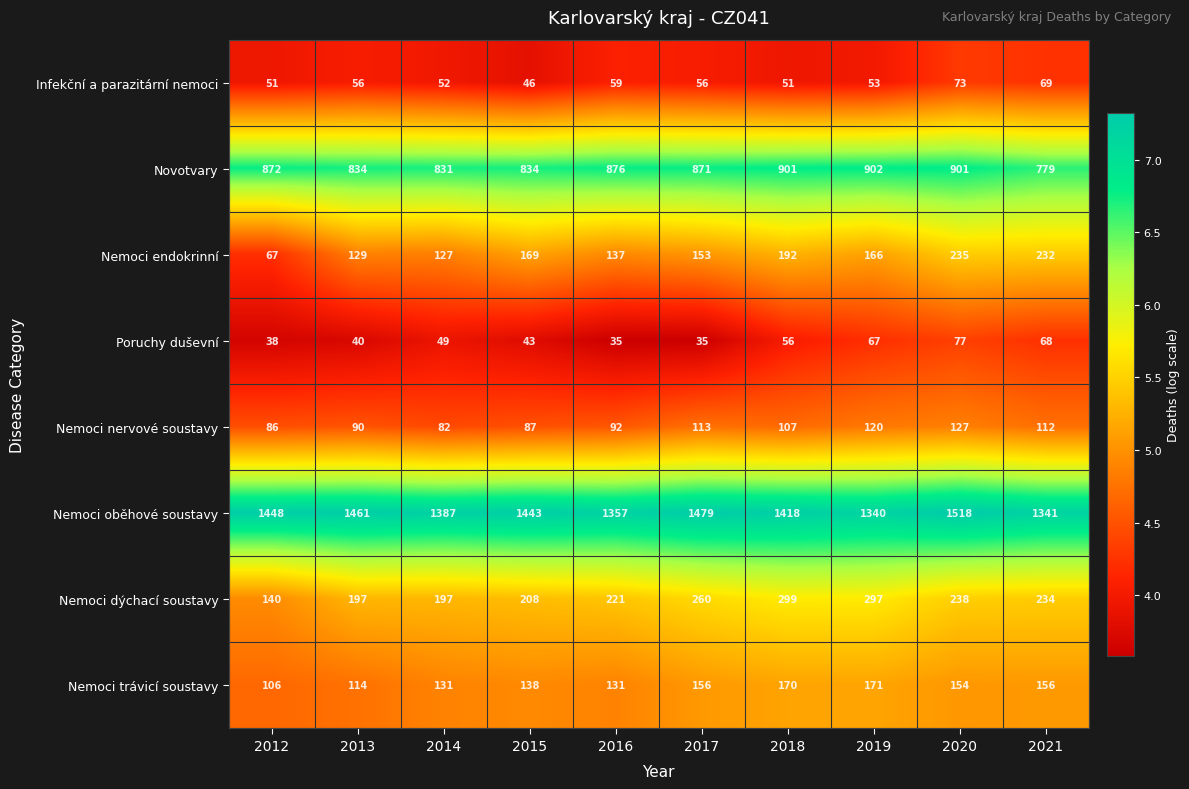

Which series has the largest total across all categories?

Nemoci oběhové soustavy